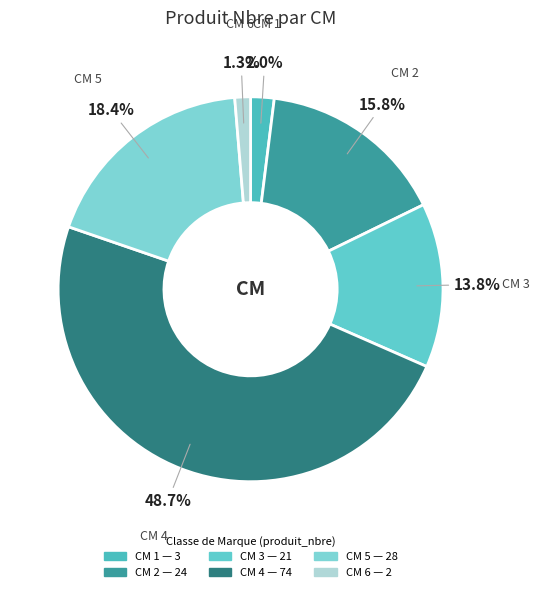

Rank the categories by value from lowest to highest.

6, 1, 3, 2, 5, 4